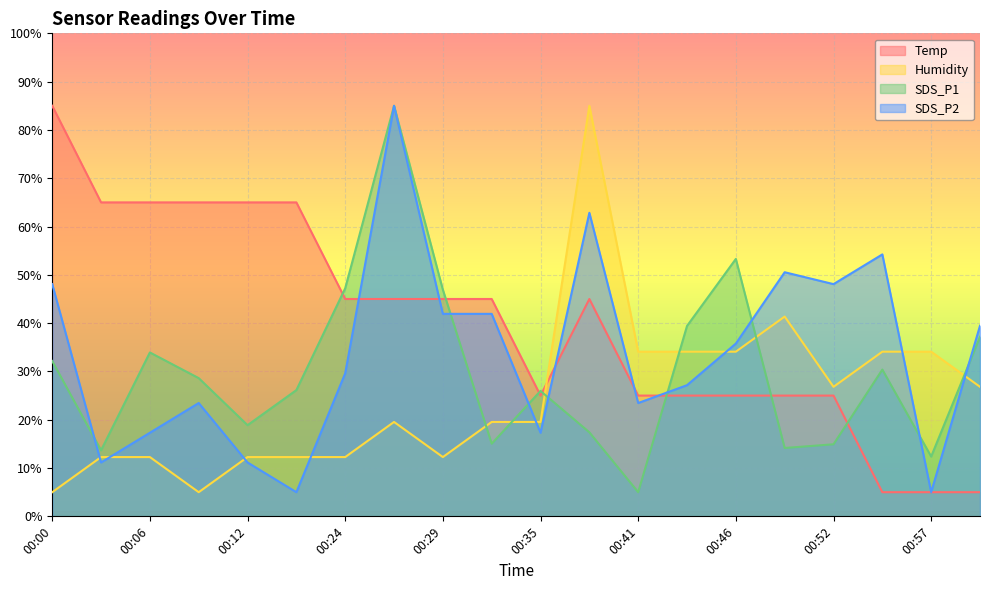

Rank the series by their average value, from highest to lowest.

Temp, SDS_P2, SDS_P1, Humidity